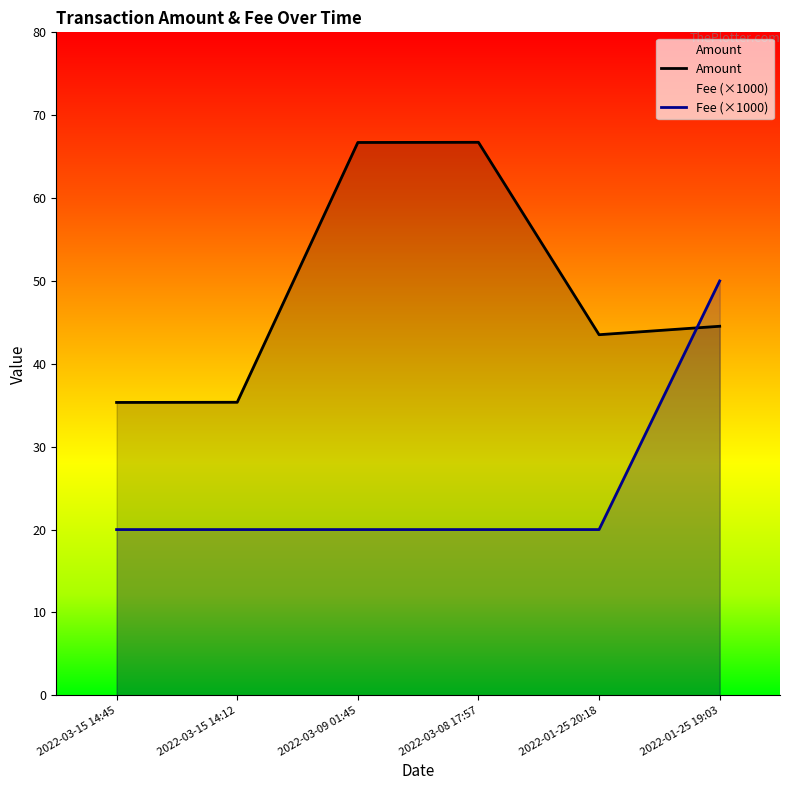

Is it true that Fee equals 31.2 at 2022-03-15 14:12?

False